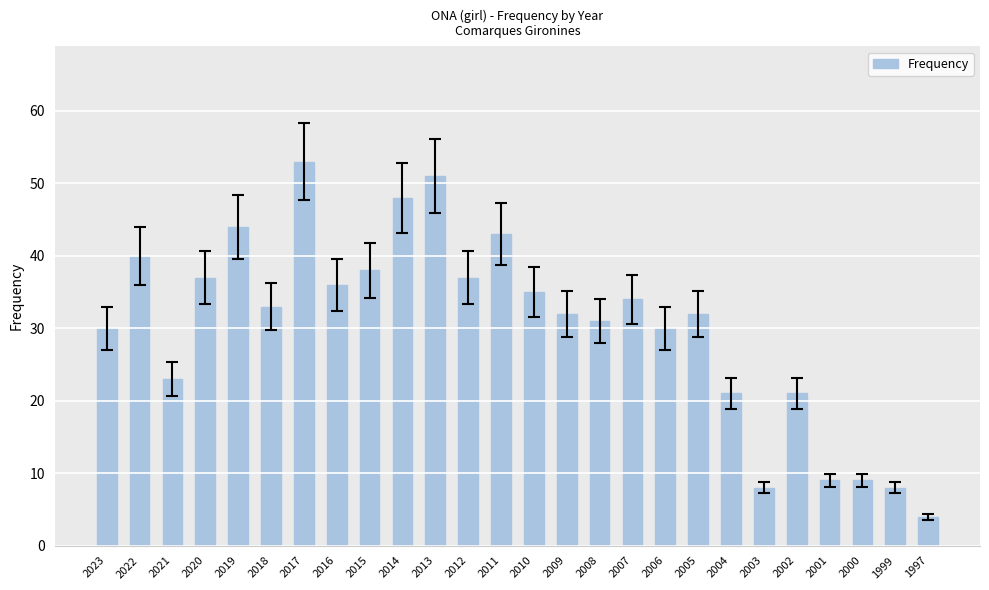

The value at 2014 is 85. True or false?

False